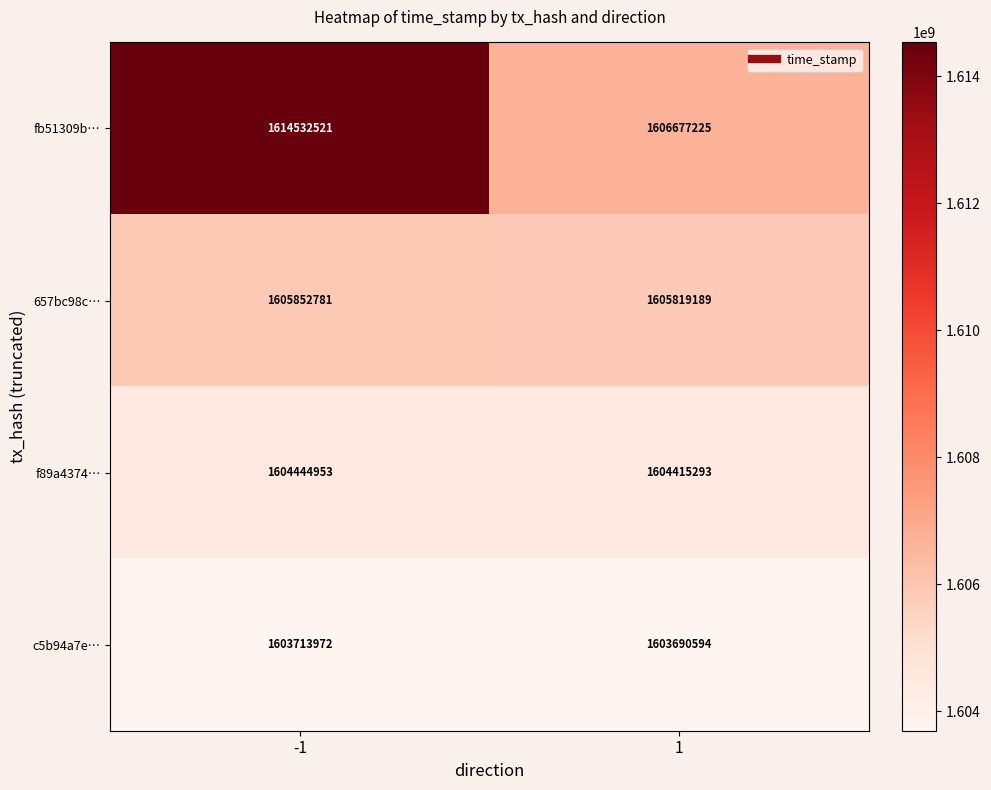

What is the greatest value displayed?

1614532521